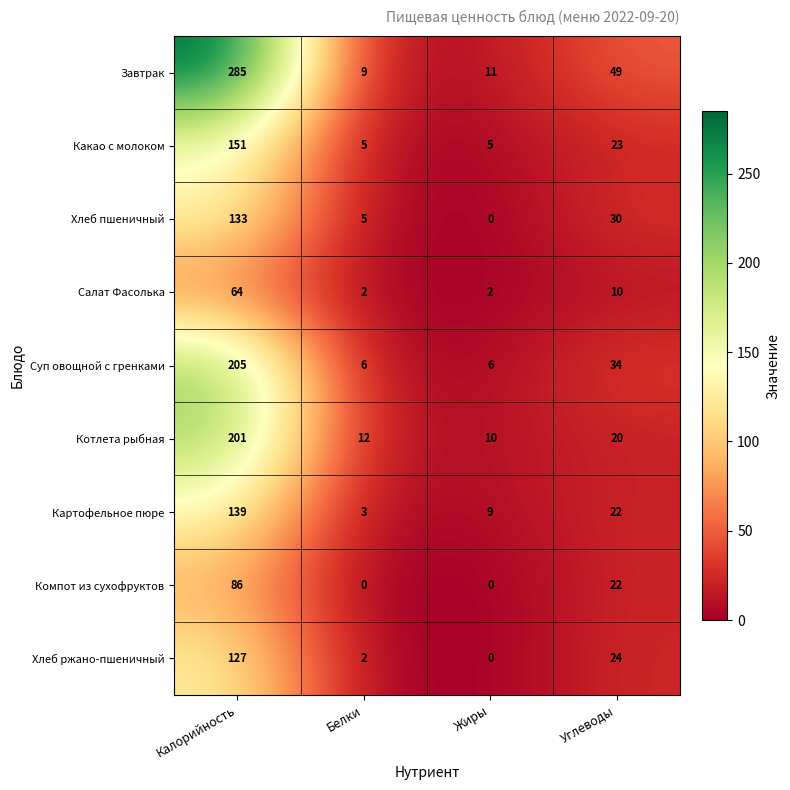

What is the difference between the second highest and minimum values in the Завтрак series?

40